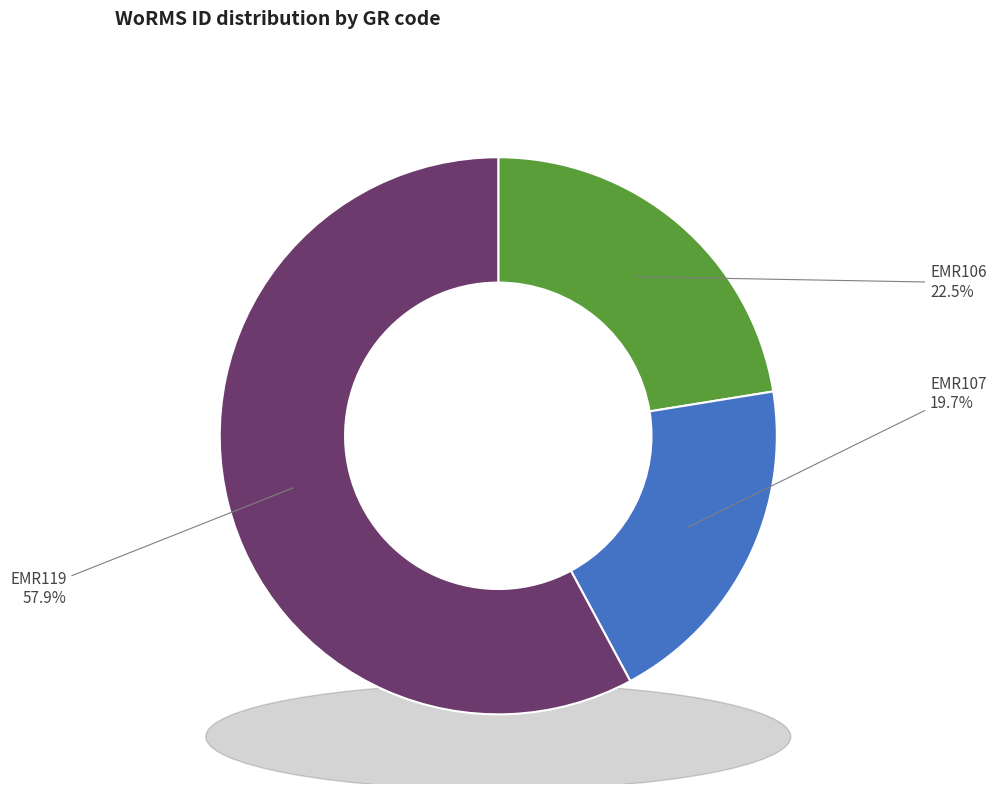

Is the sum of EMR119 and EMR107 greater than half?

Yes